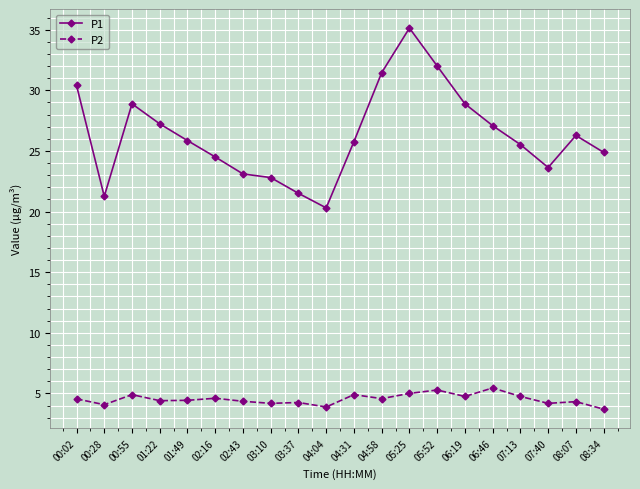

At which category does P2 reach its first local peak?

00:55